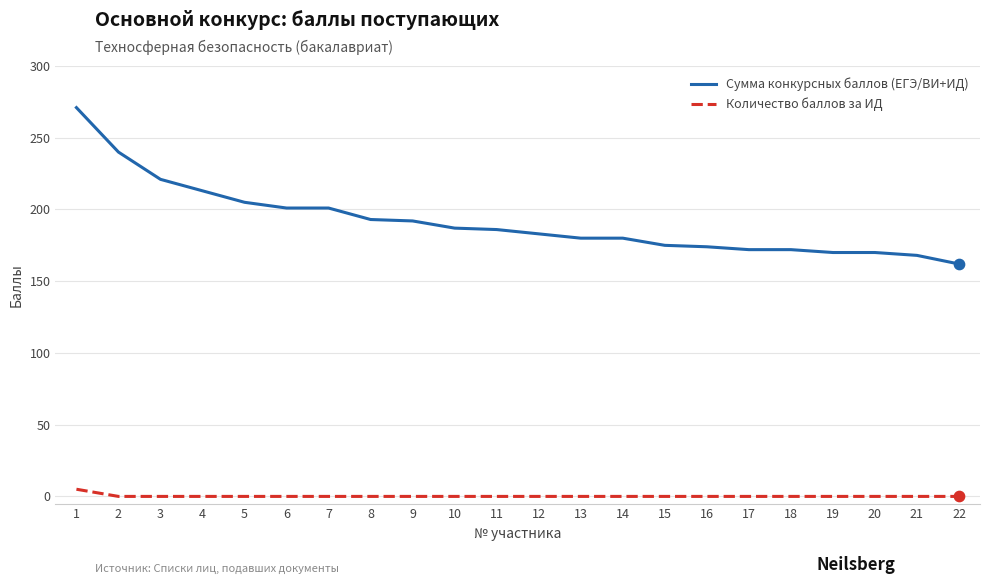

At how many categories does at least one series exceed 125?

22